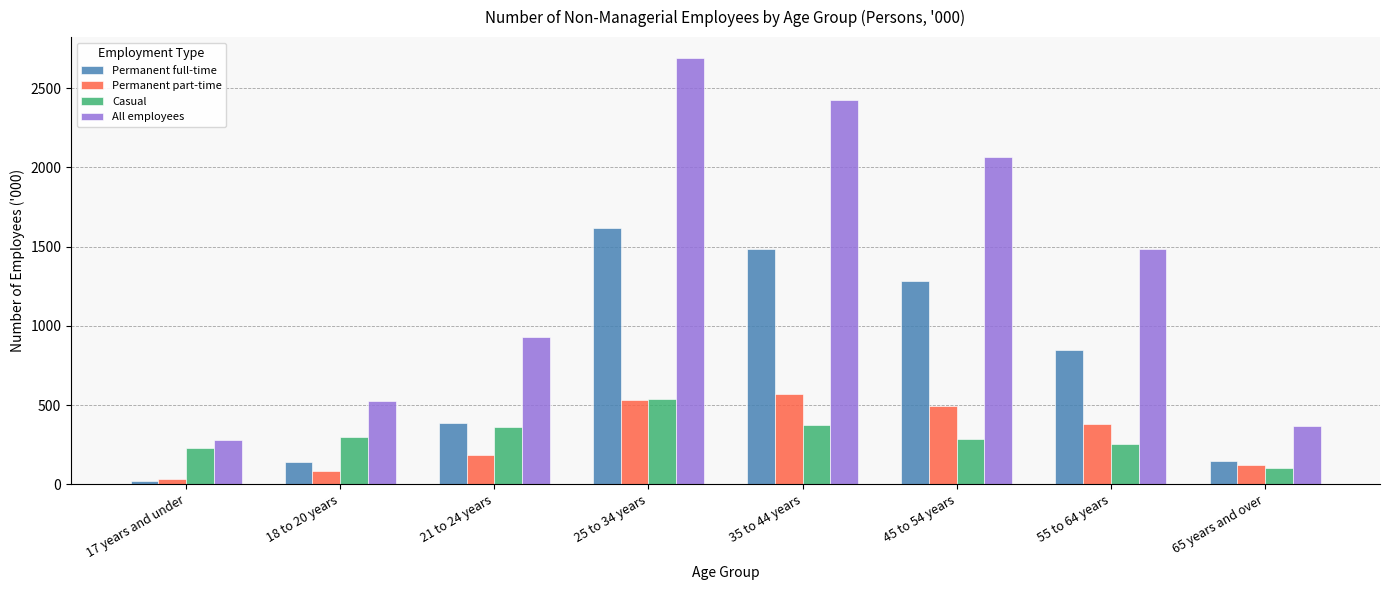

Read the Casual value at 45 to 54 years.

286.1